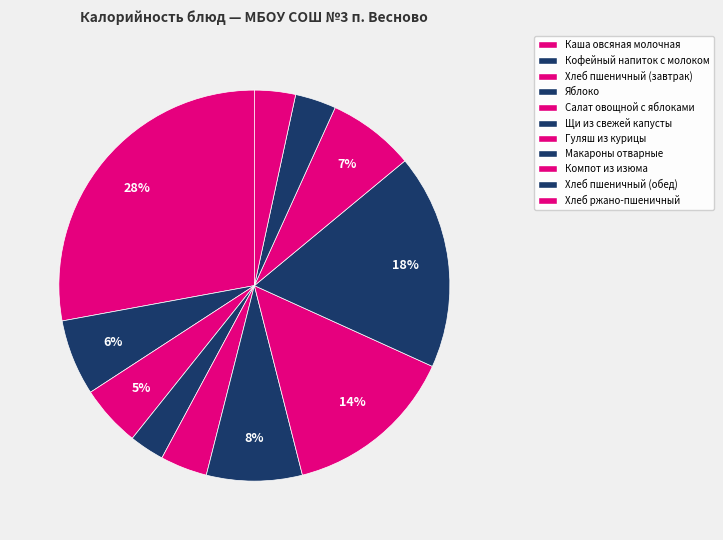

To the nearest percent, what is the combined percentage of Хлеб пшеничный (завтрак) and Компот из изюма?

12%